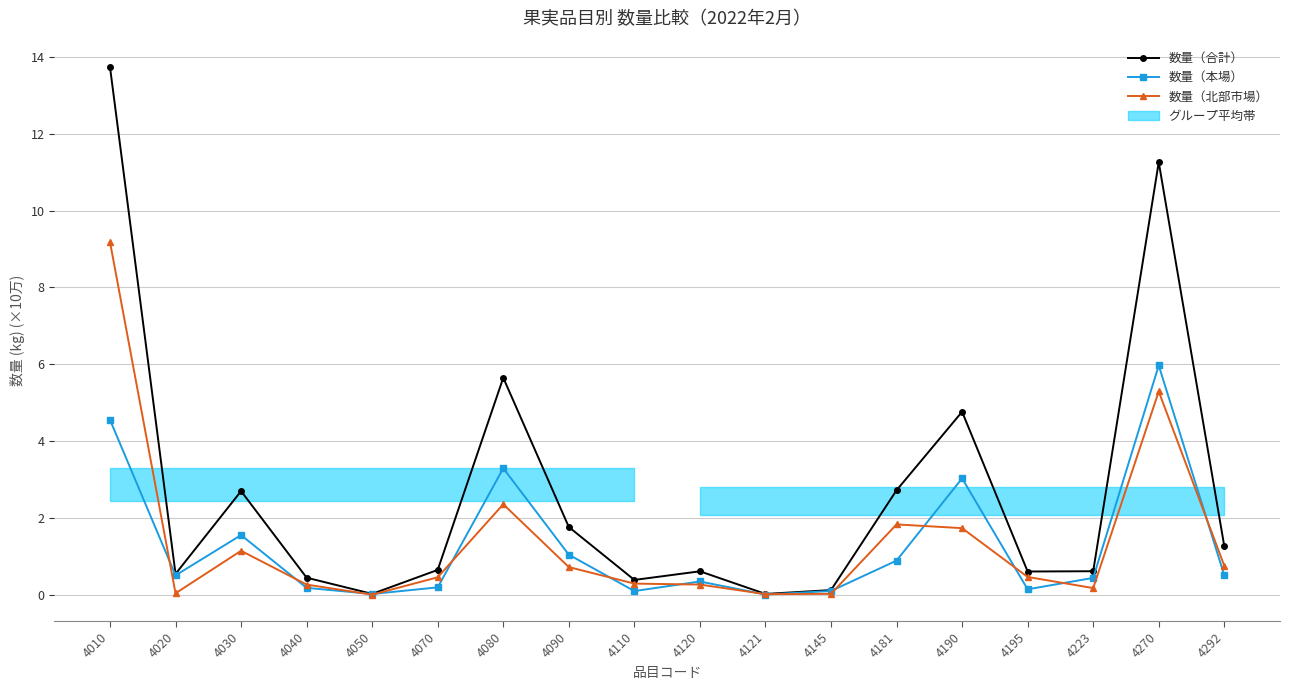

What is the difference between the second highest and minimum values in the 数量（本場） series?

4.5